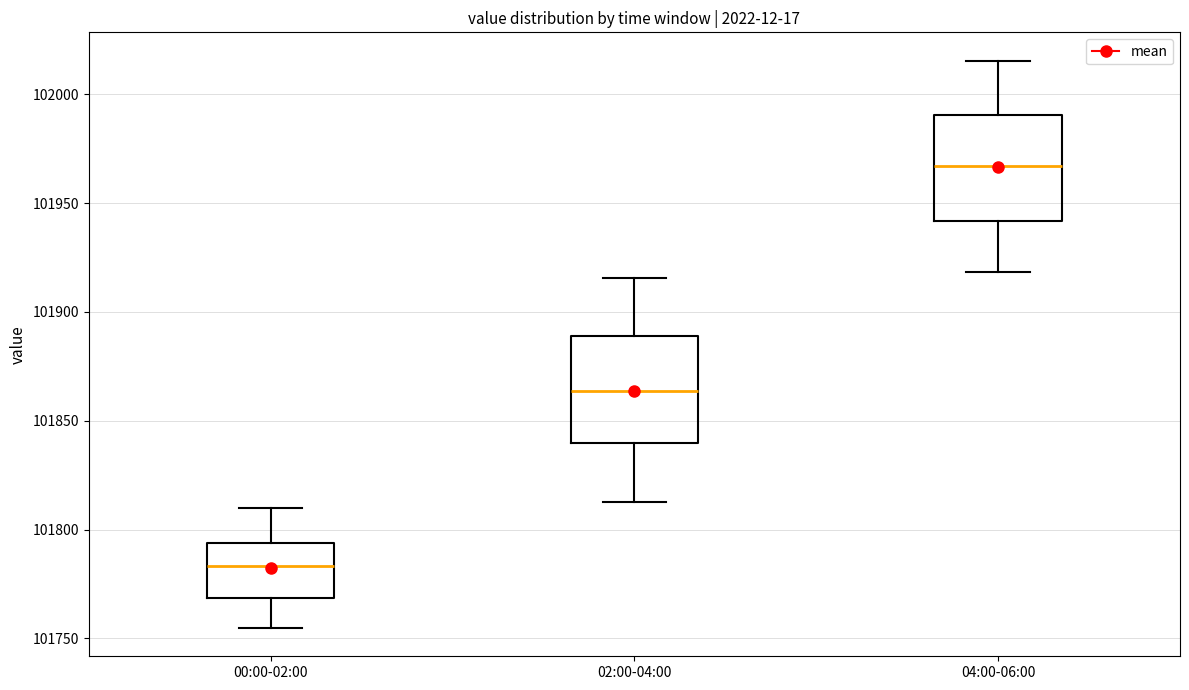

Reading left to right, read every box against the y-axis: the position of its median line, the range the box covers, and the ends of its whiskers. The values are not printed on the chart, so give them approximately, as read against the axis.

00:00-02:00: median 101785, box 101770 to 101795, whiskers 101755 to 101810
02:00-04:00: median 101865, box 101840 to 101890, whiskers 101815 to 101915
04:00-06:00: median 101965, box 101940 to 101990, whiskers 101920 to 102015